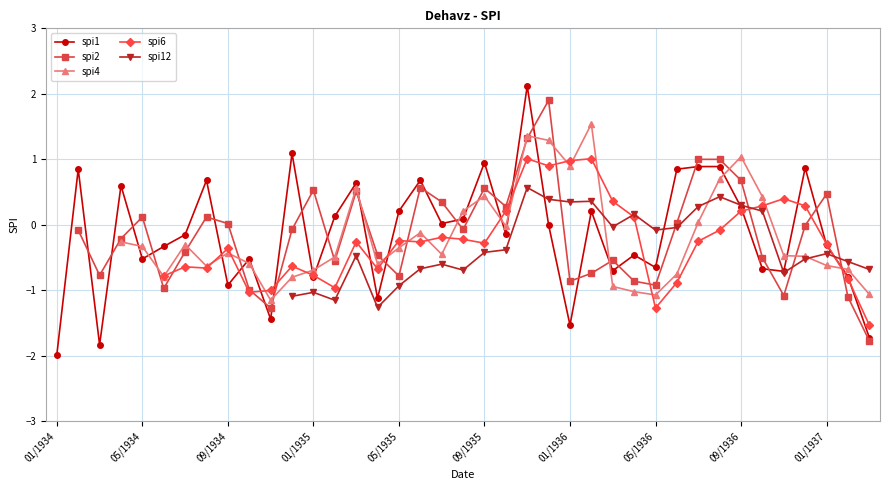

How many lines are shown in the chart?

5